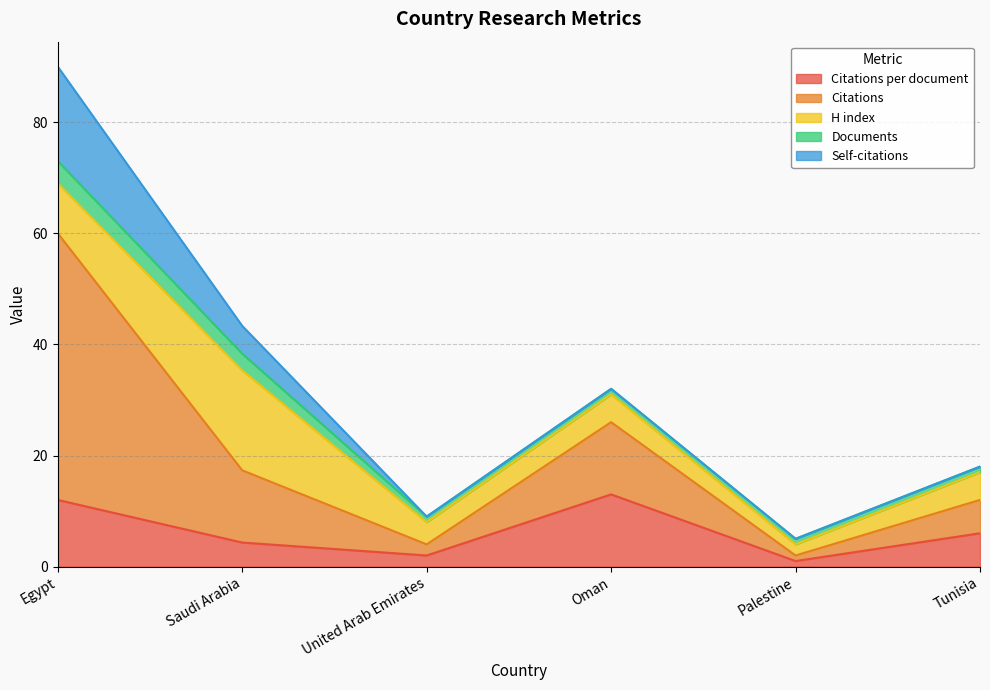

True or false: Documents and Citations per document cross at least once.

False